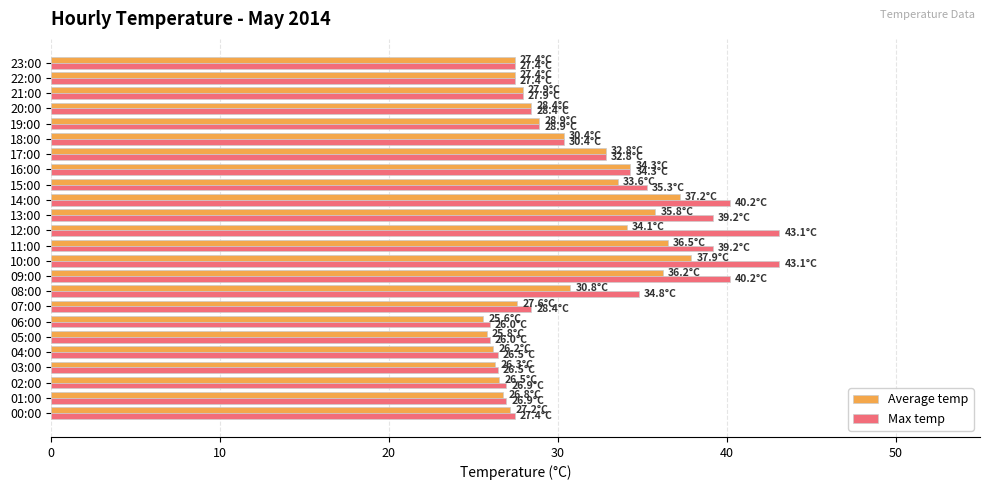

True or false: Max temp has a value of 26.0 at 05:00.

True